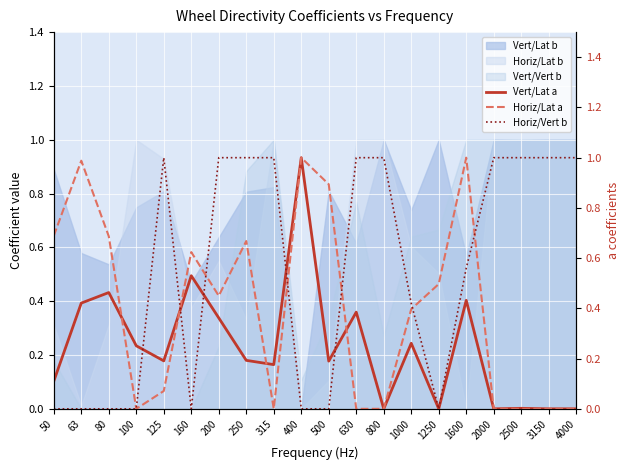

In Vert/Lat a, how many points are higher than both neighbors (excluding endpoints)?

7